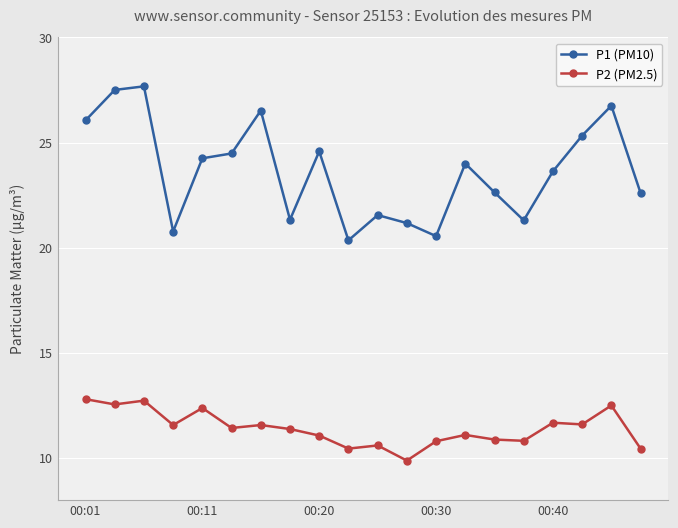

True or false: P1 (PM10) and P2 (PM2.5) intersect in this chart.

False